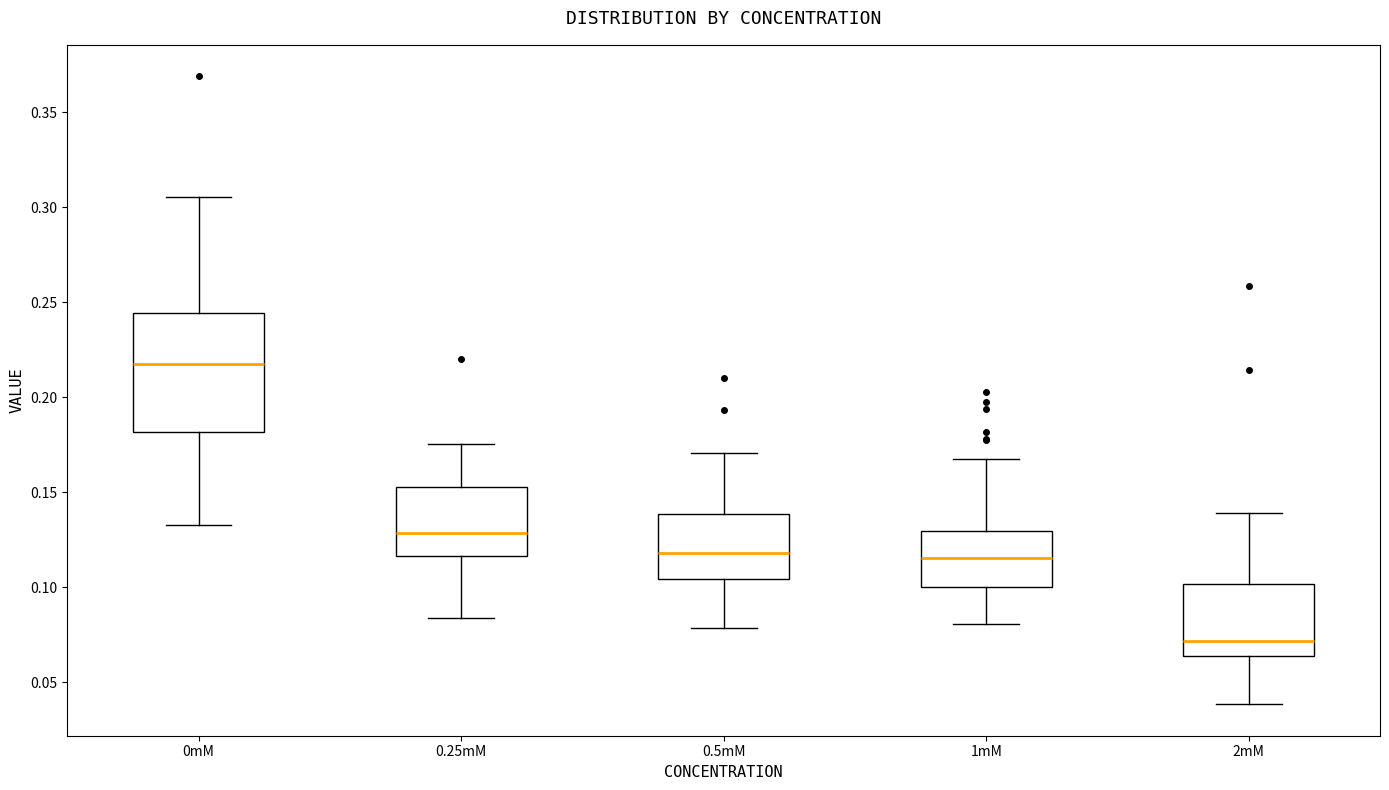

Comparing the boxes themselves (not the whiskers), which one is the tallest?

0mM